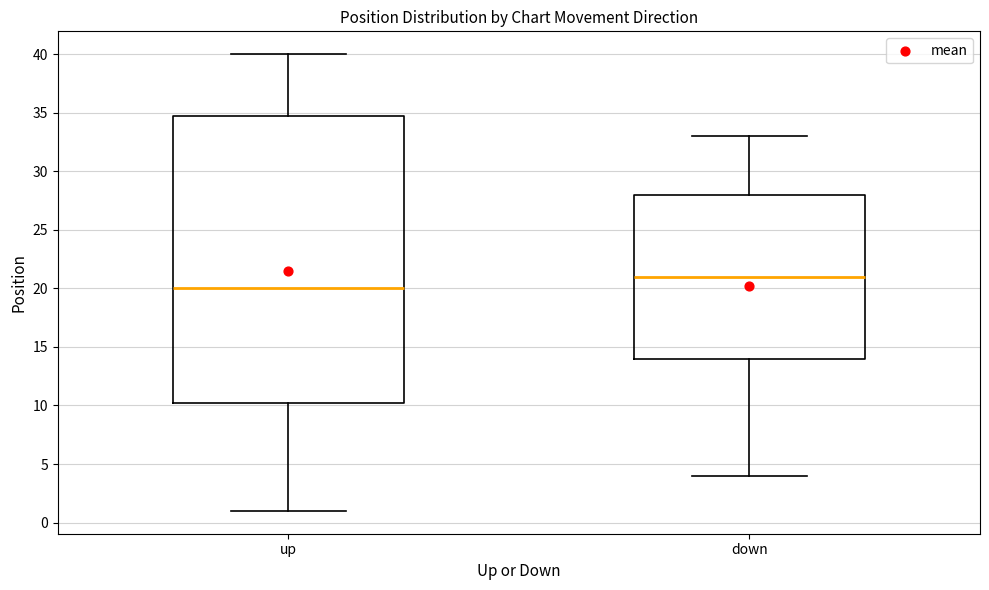

Reading left to right, transcribe this box plot: for each box, give where its median line is, the range the box spans, and where its two whiskers end, as read against the y-axis. The values are not printed on the chart, so give them approximately, as read against the axis.

up: median 20.0, box 10.5 to 35.0, whiskers 1.0 to 40.0
down: median 21.0, box 14.0 to 28.0, whiskers 4.0 to 33.0